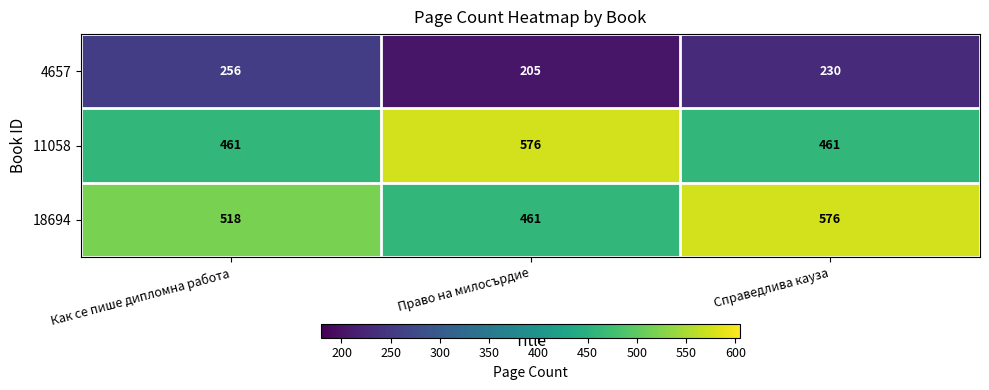

Rank the series at Право на милосърдие from highest to lowest value.

11058, 18694, 4657